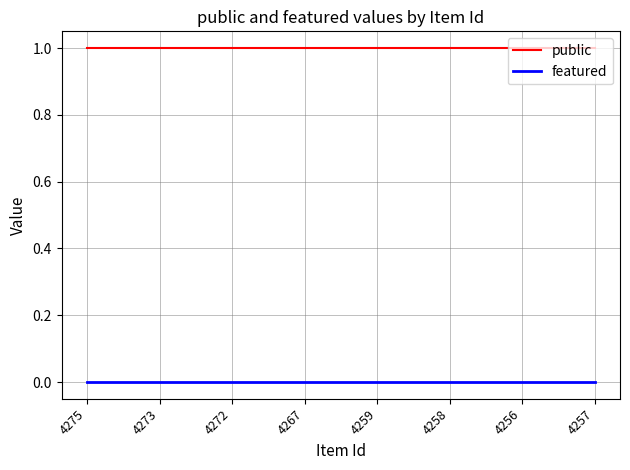

What position from the right is 4267?

5